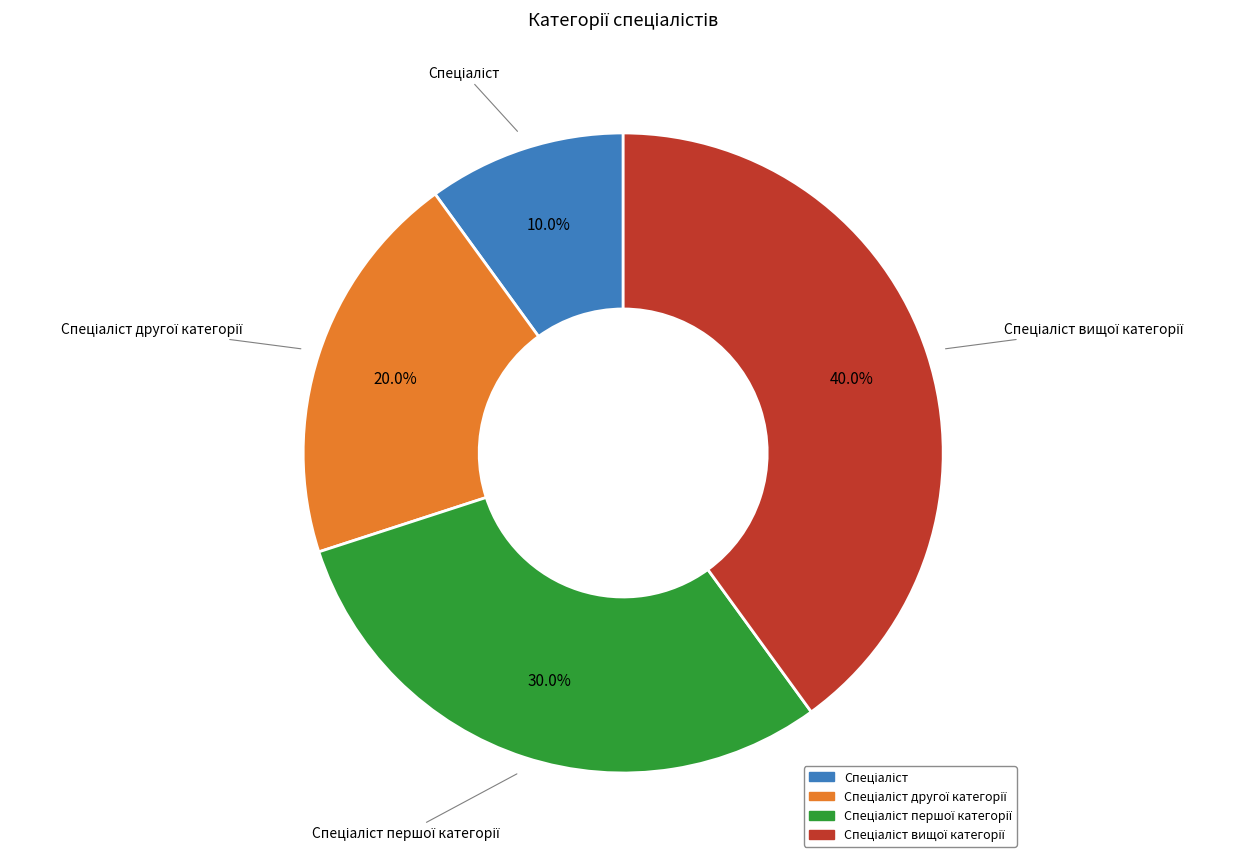

Does any single category account for the majority?

No